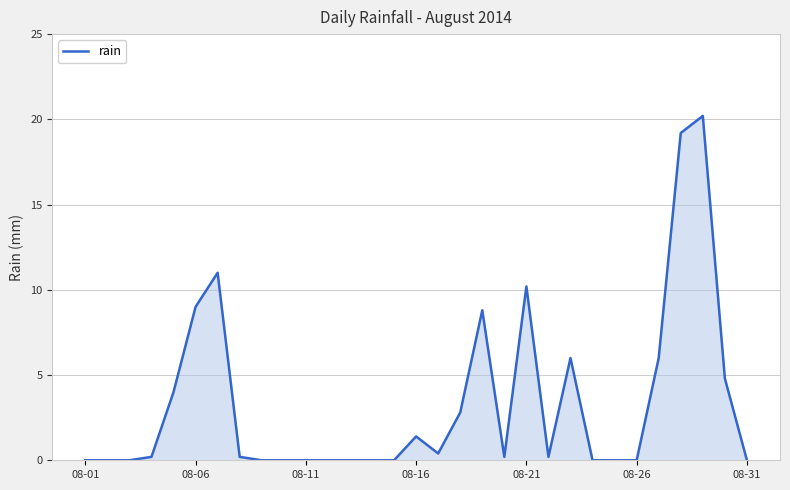

What is the difference between the maximum and minimum values?

20.2